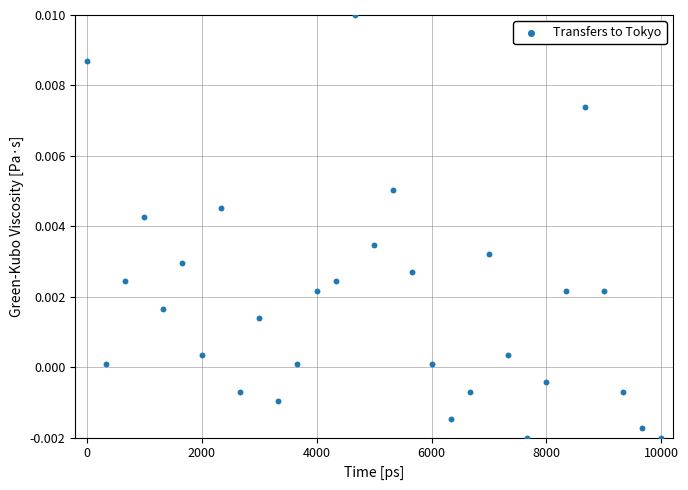

What is the range of X values (max minus min)?

10000.0